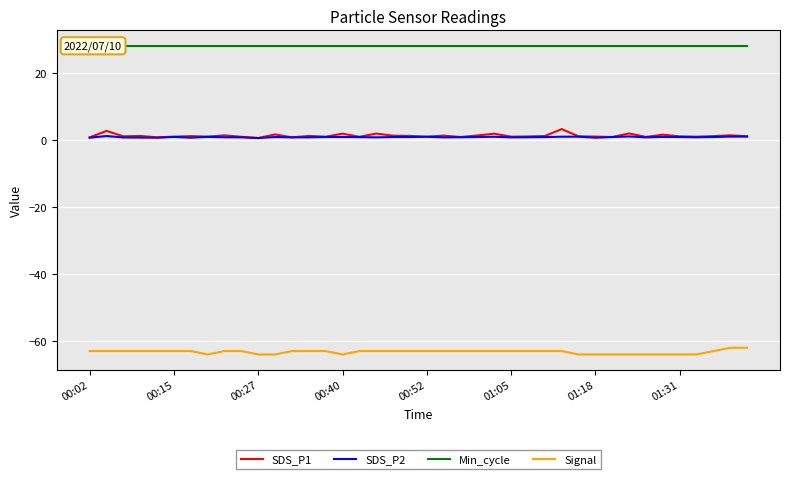

True or false: SDS_P1 and Signal intersect in this chart.

False